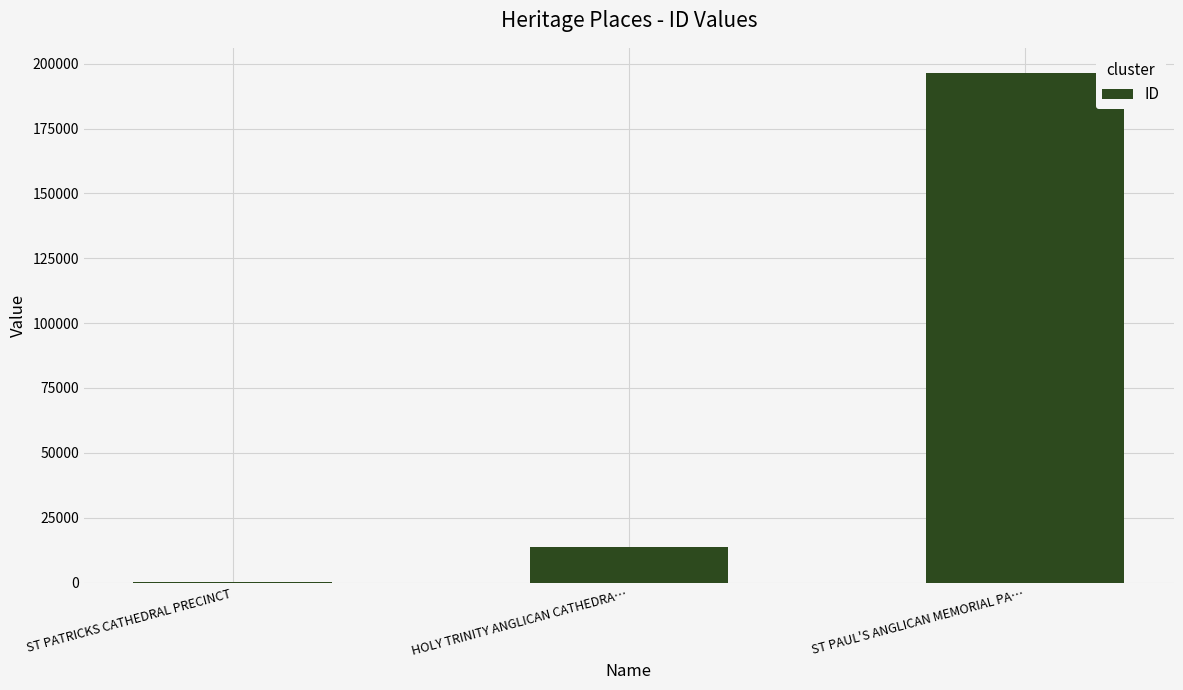

What is the sum of all values?

210273